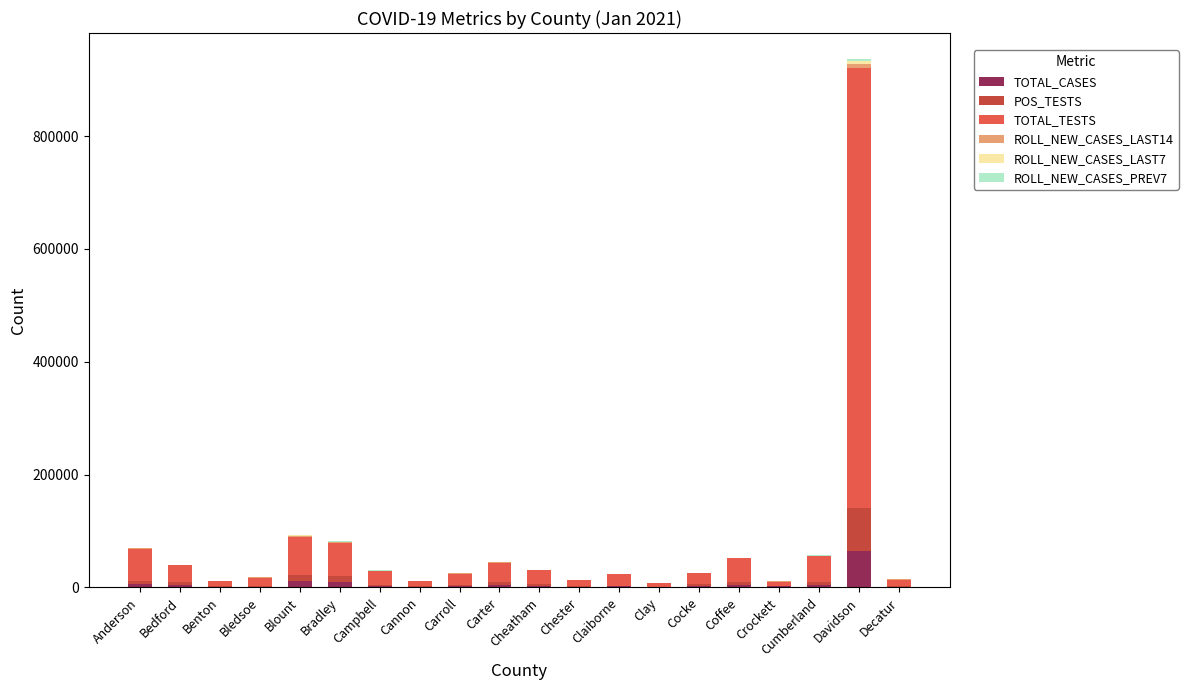

What is the highest value of the TOTAL_CASES series?

64869